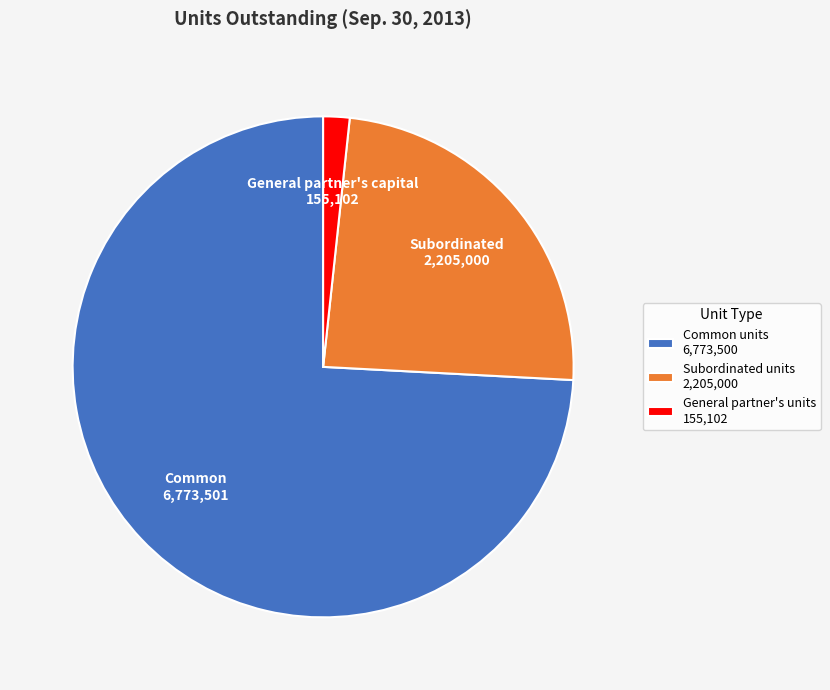

Combined, do General partner's units 155,102 and Subordinated units 2,205,000 account for over 50%?

No